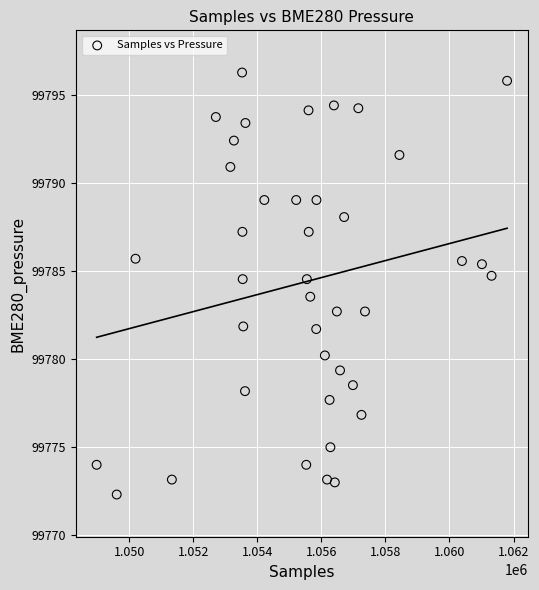

What is the range of Y values (max minus min)?

24.0